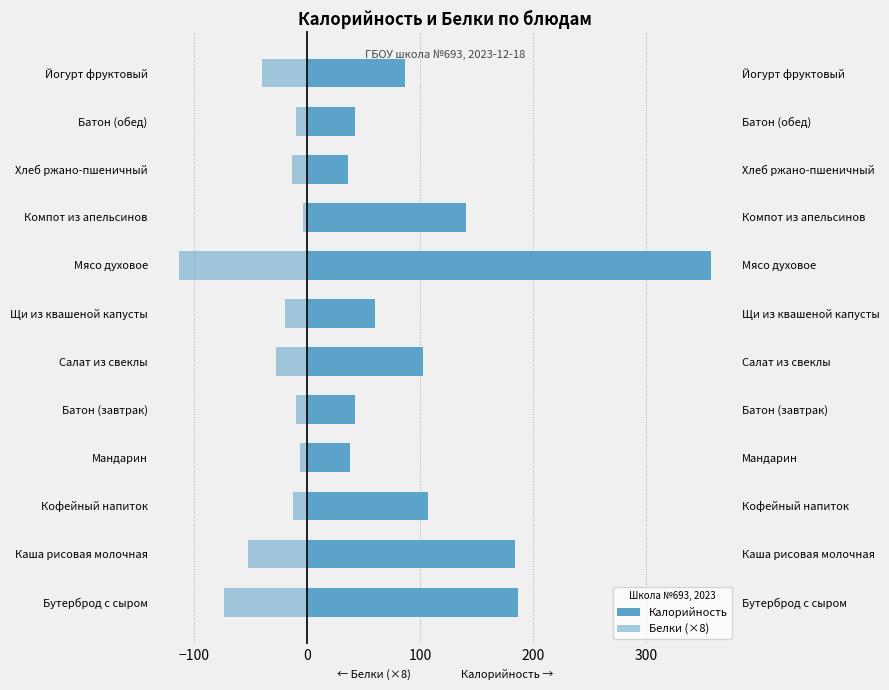

Rank the series by their maximum value, from lowest to highest.

Белки (×8), Калорийность